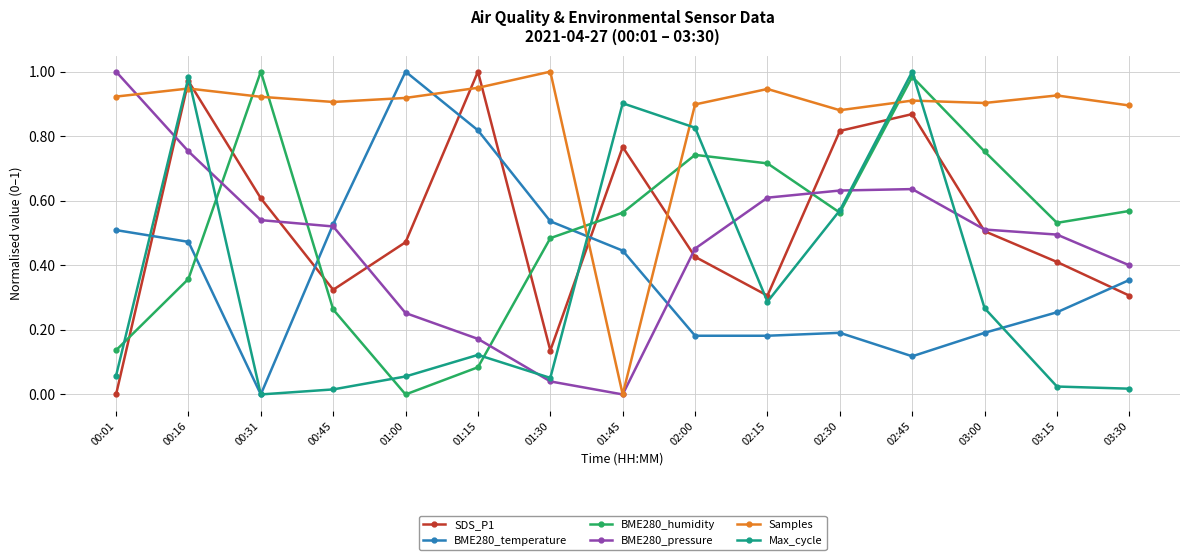

How many intersections are there between Samples and Max_cycle?

6